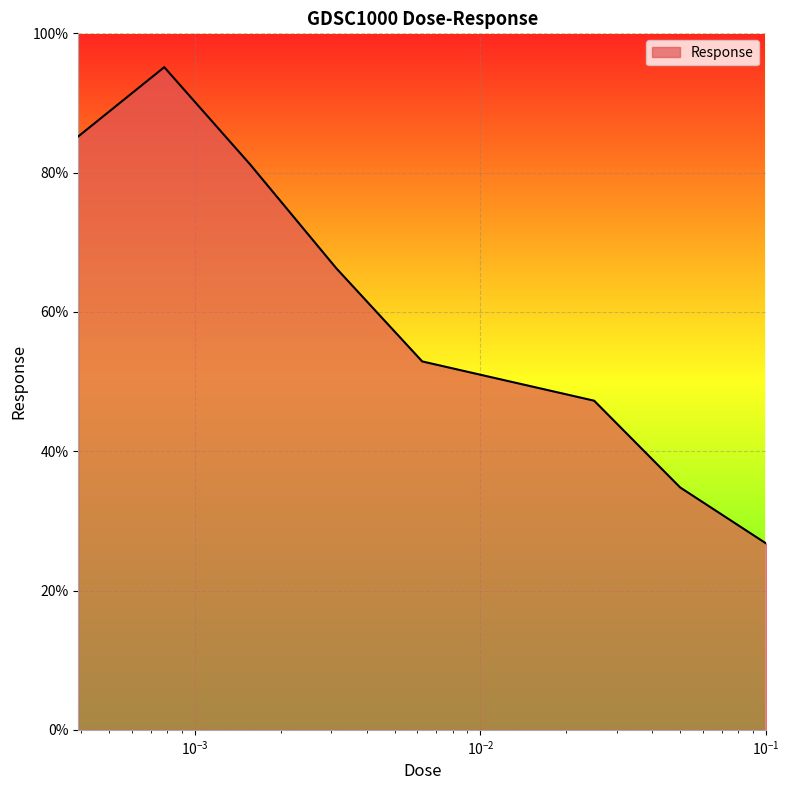

What is the difference between the maximum and minimum values?

68.4